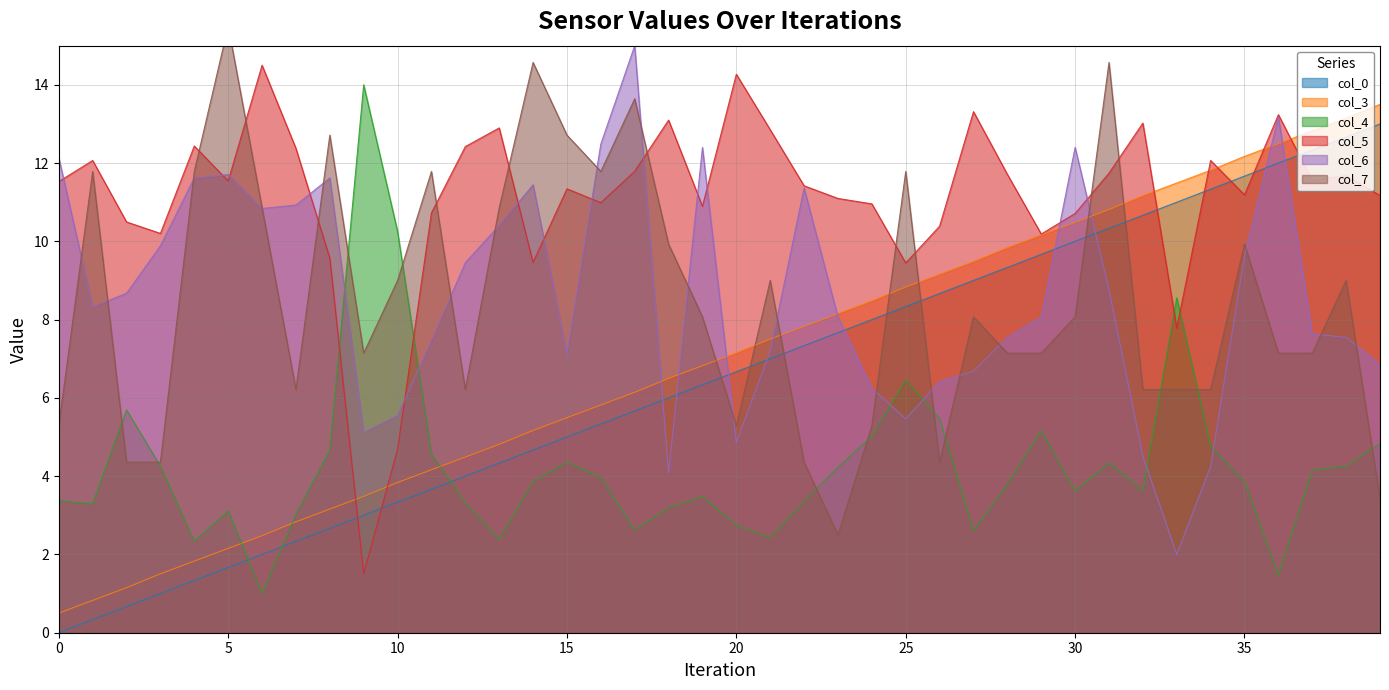

Where do col_7 (val_d) and col_5 (val_b) first cross each other?

4 and 5